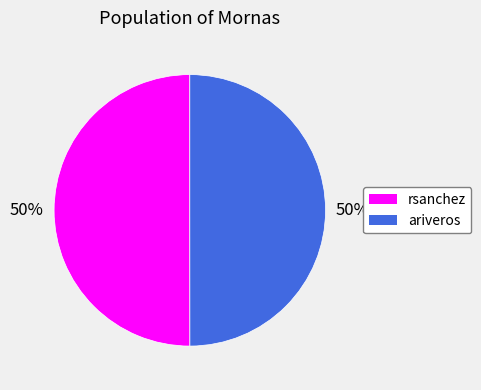

Approximately how many times larger is the value at ariveros compared to rsanchez?

1.0